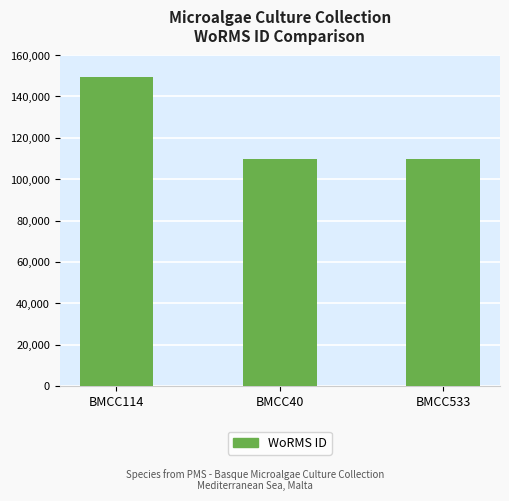

What is the label of the 2nd bar from the left?

BMCC40